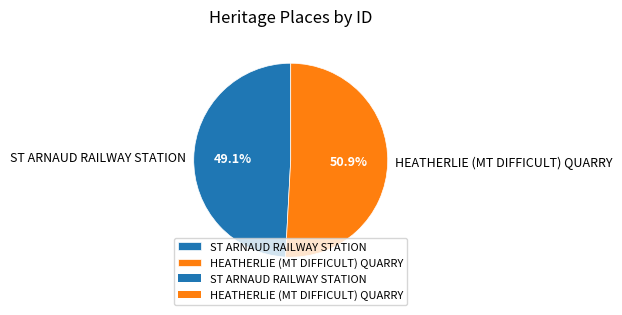

Does HEATHERLIE (MT DIFFICULT) QUARRY represent more than half of the total?

Yes